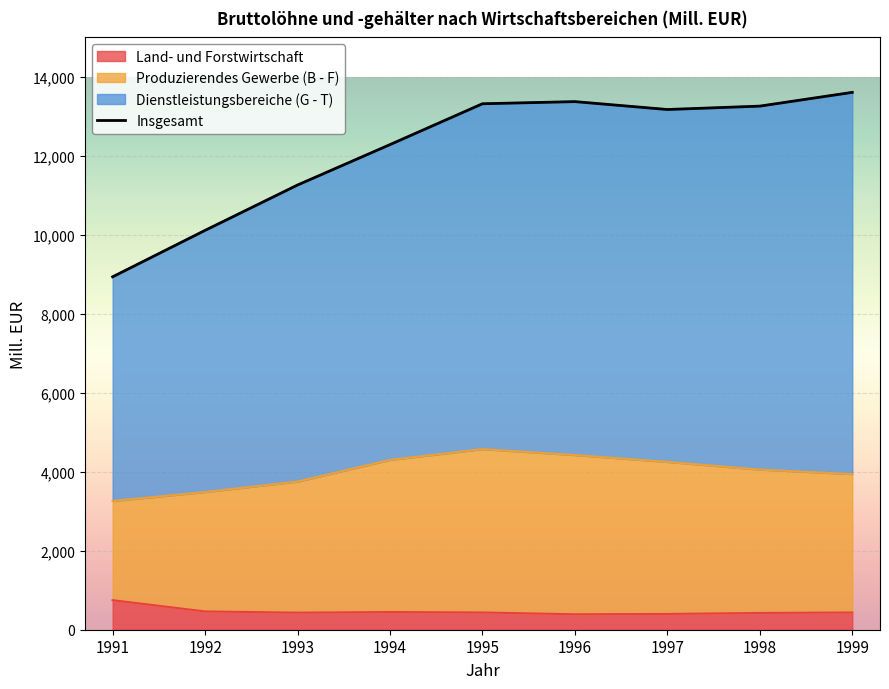

How many interior local peaks (higher than both neighbors) does the data have?

1